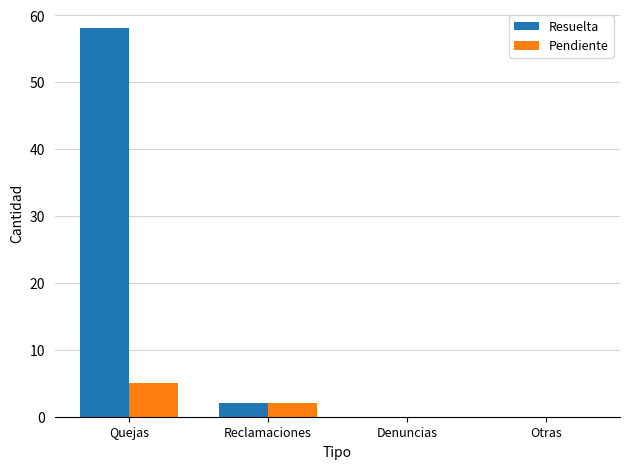

At which label is Resuelta closest to 29?

Reclamaciones